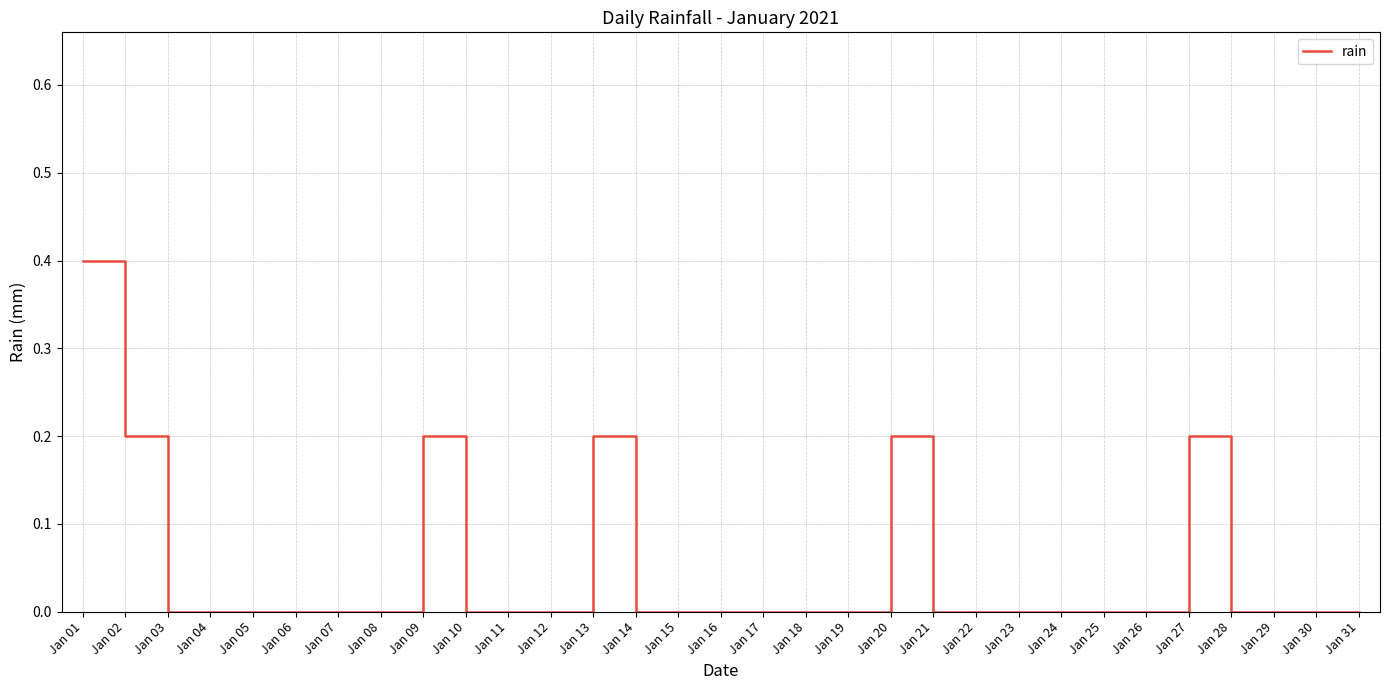

Which category has the highest value across all series?

Jan 01